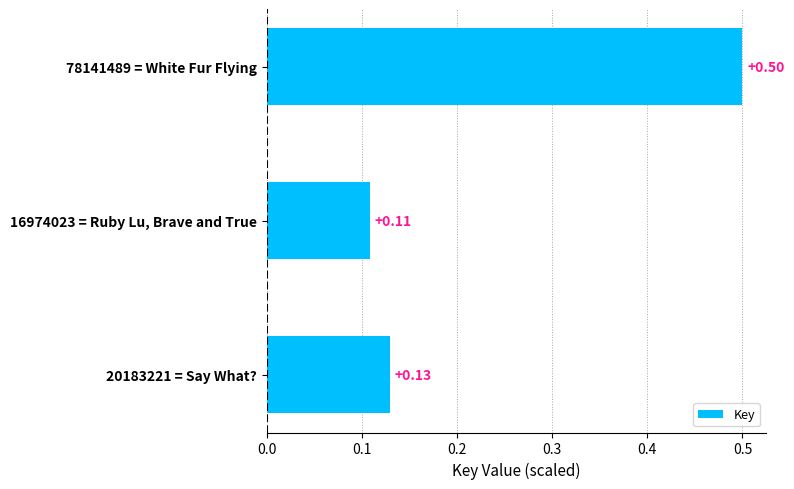

Are the bars grouped side by side (vs. stacked)?

No